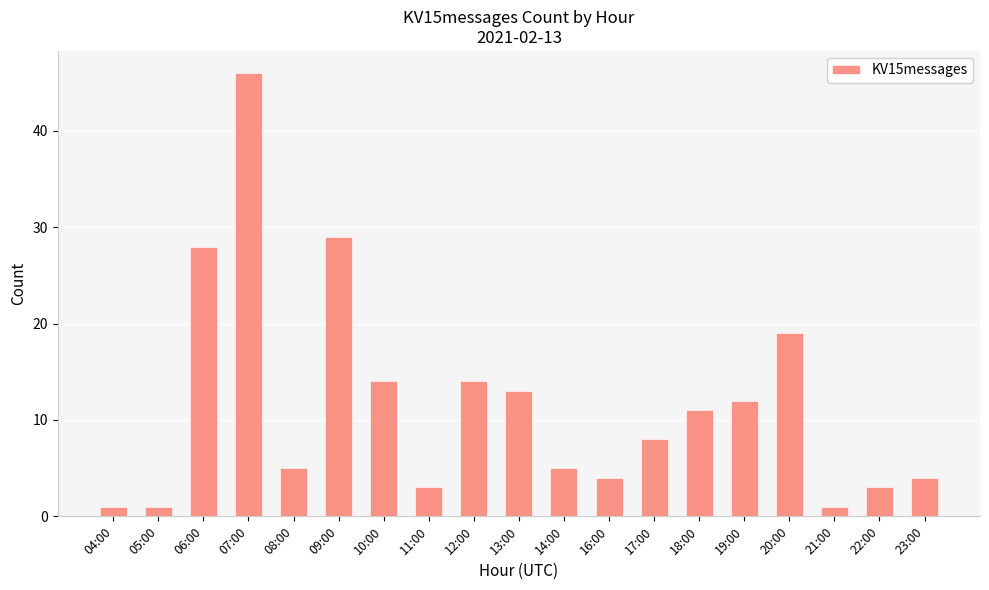

Between 07:00 and 04:00, which is larger?

07:00